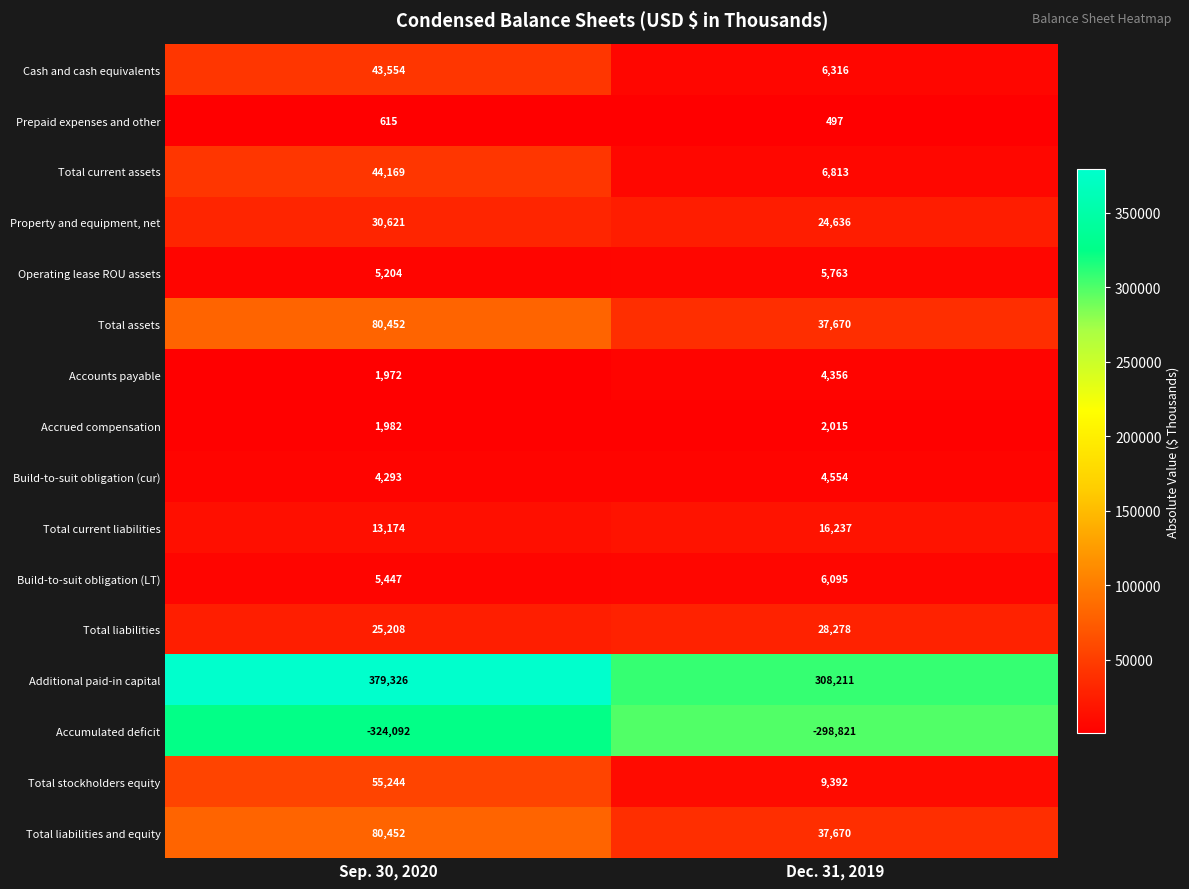

List the labels in order of Operating lease ROU assets value, largest first.

Dec. 31, 2019, Sep. 30, 2020